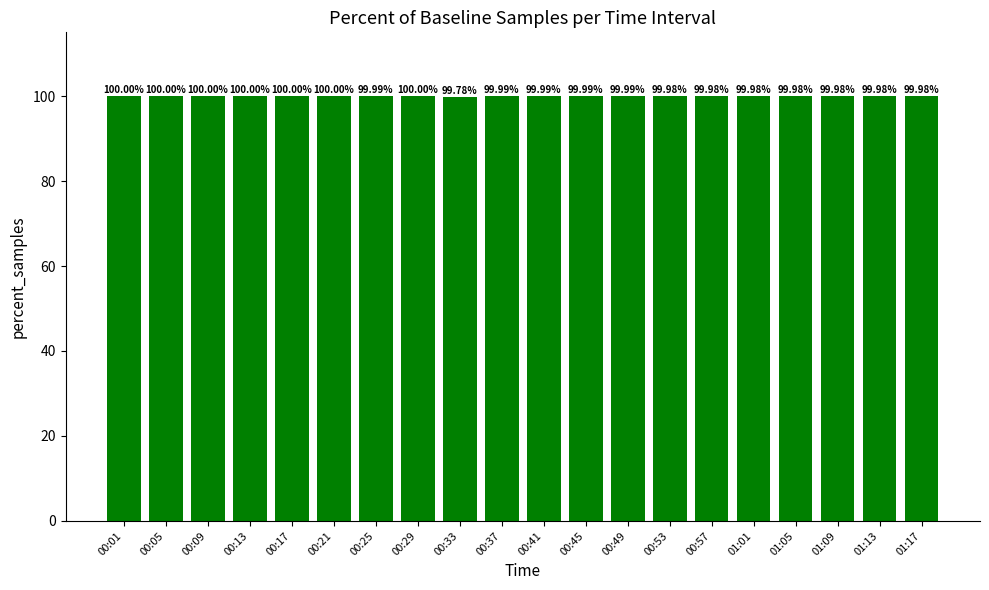

Between 01:17 and 00:17, which is larger?

00:17